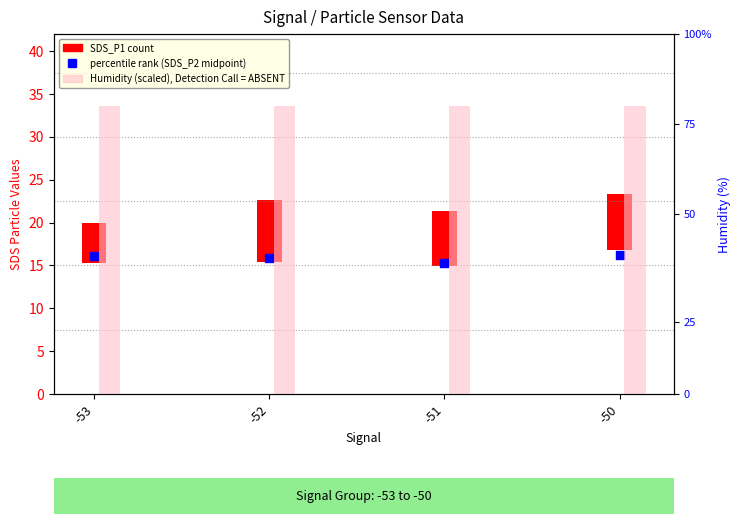

What is the ratio of the value at -50 to the value at -52?

1.0